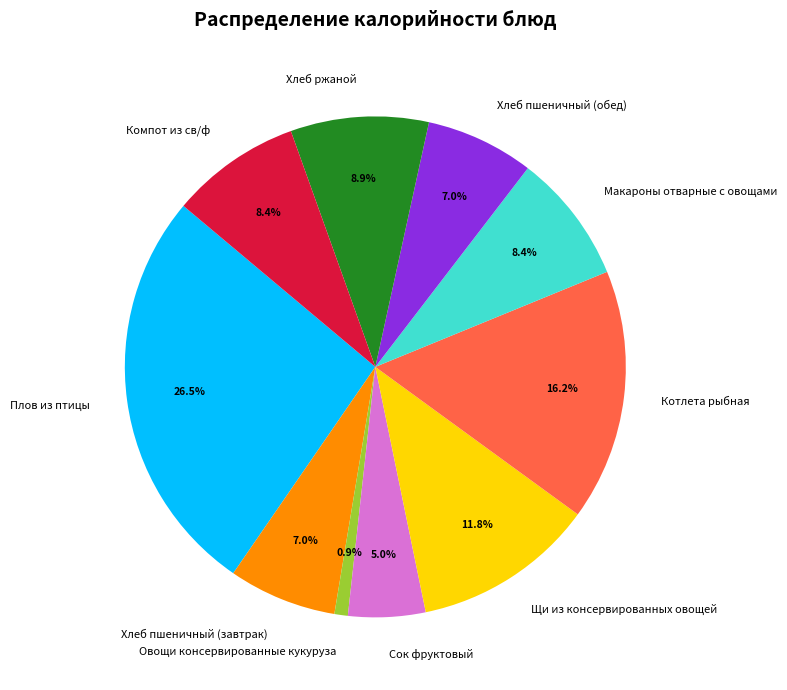

Approximately how many times larger is the value at Хлеб пшеничный (обед) compared to Макароны отварные с овощами?

0.8